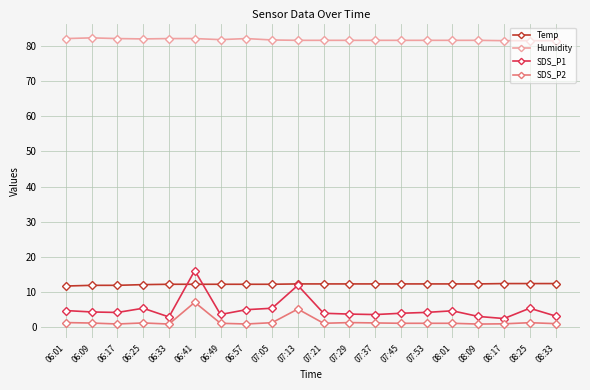

What is the difference between the highest and lowest values at 08:25?

80.2